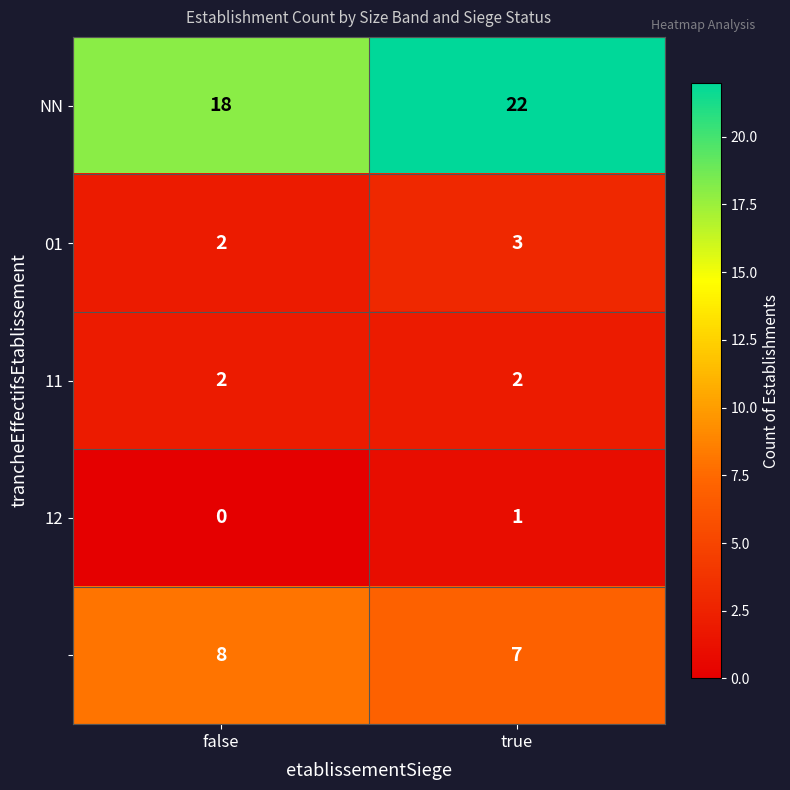

What is the total value across all series at true?

35